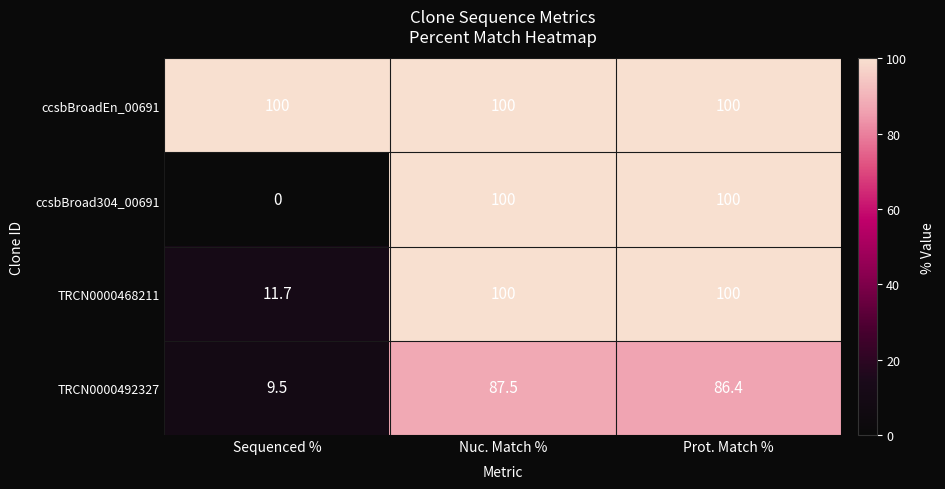

Which series has the largest total across all categories?

ccsbBroadEn_00691